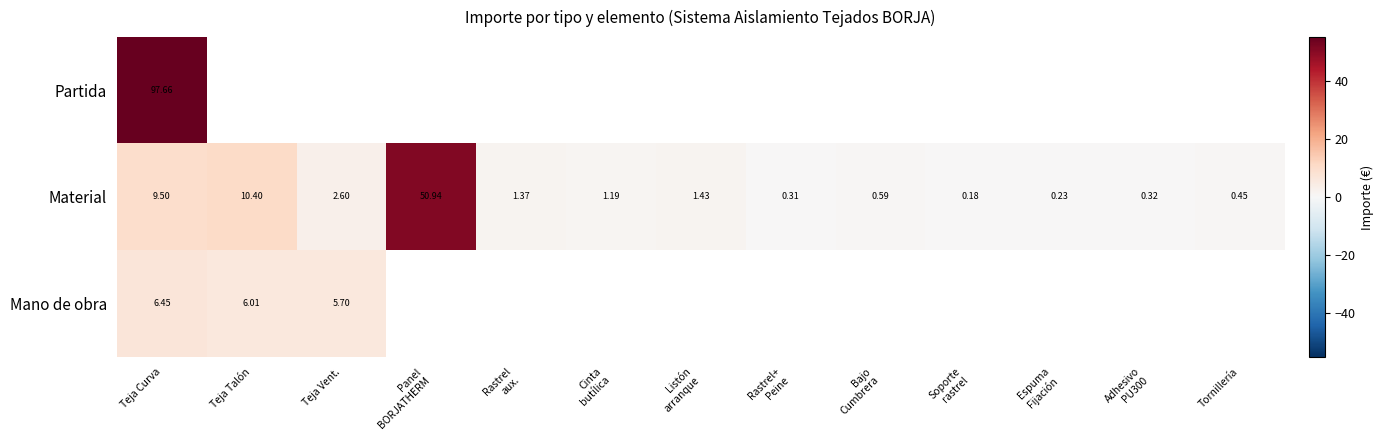

At which label is Material closest to 25?

Teja Talón